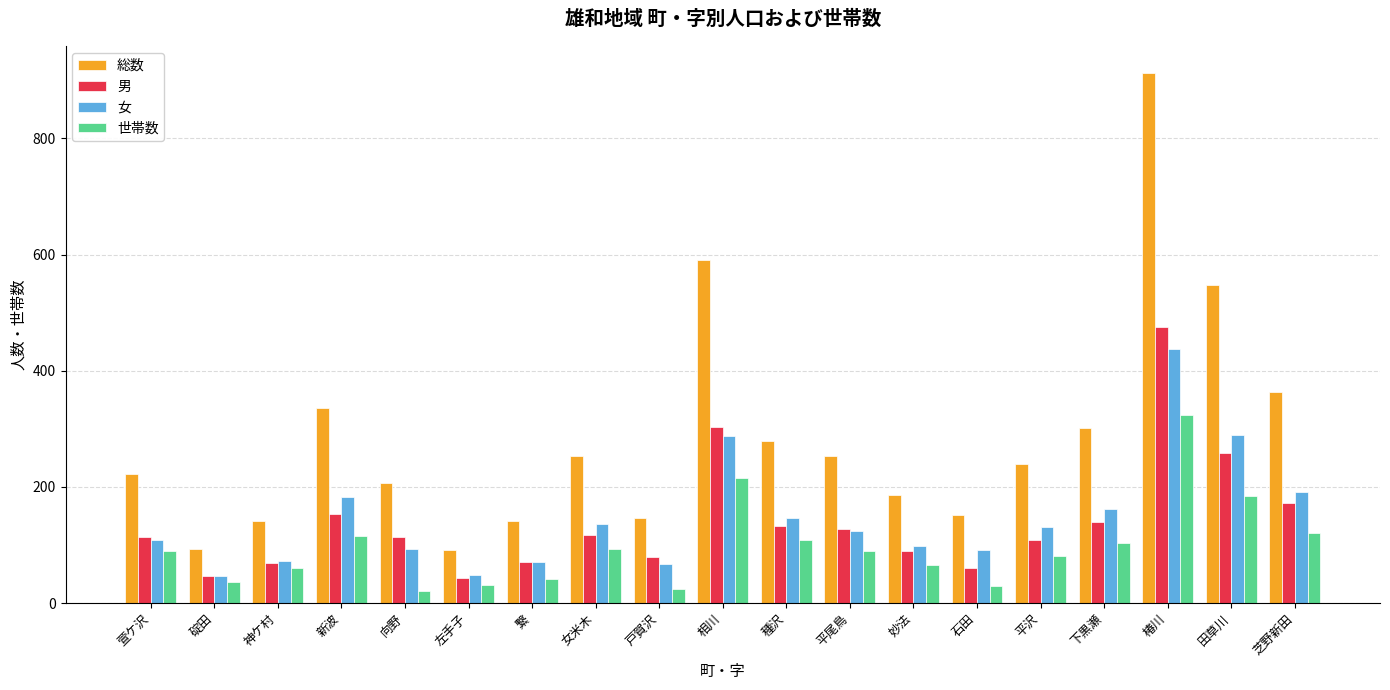

Which series has the widest spread of values?

総数